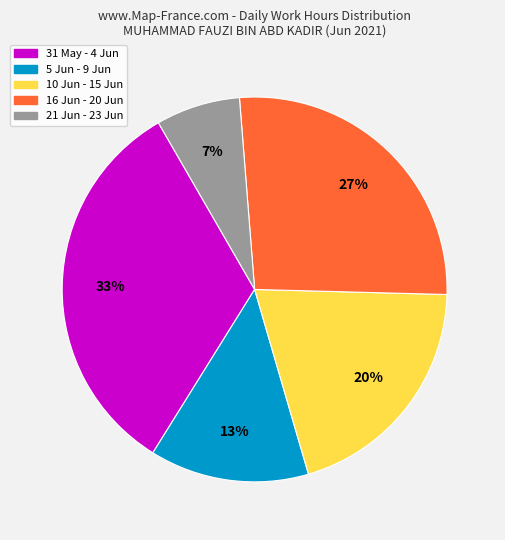

To the nearest percent, what is the average slice percentage?

20%